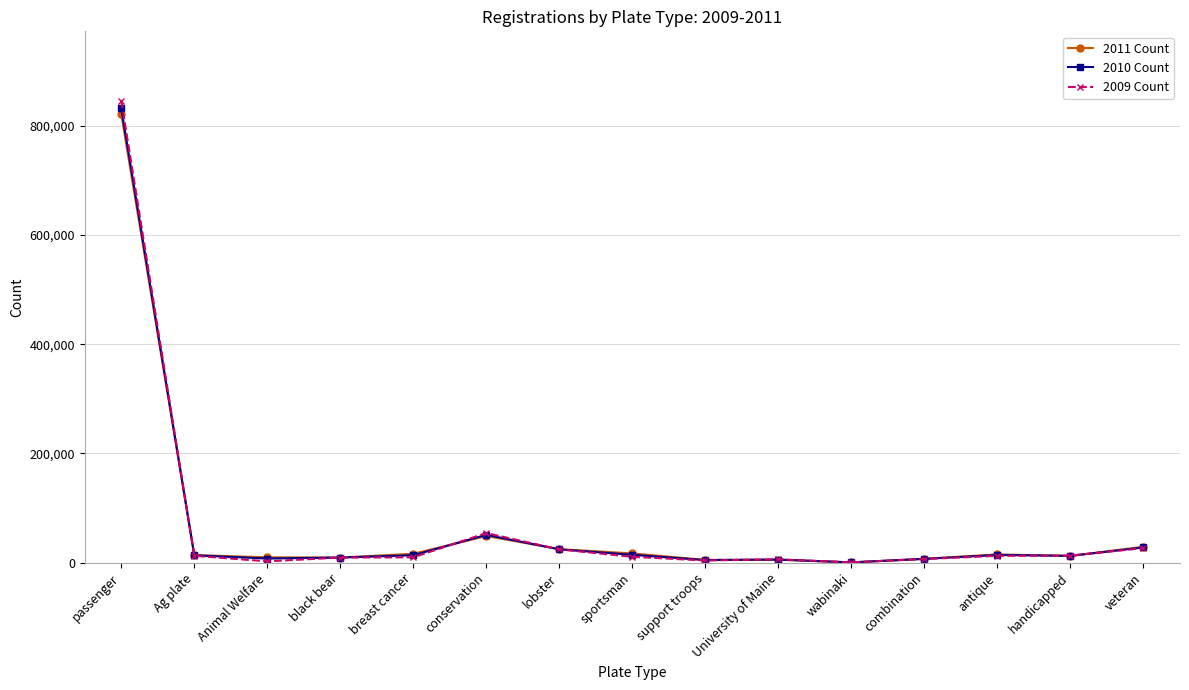

List the series in order of their overall mean, lowest first.

2011 Count, 2010 Count, 2009 Count